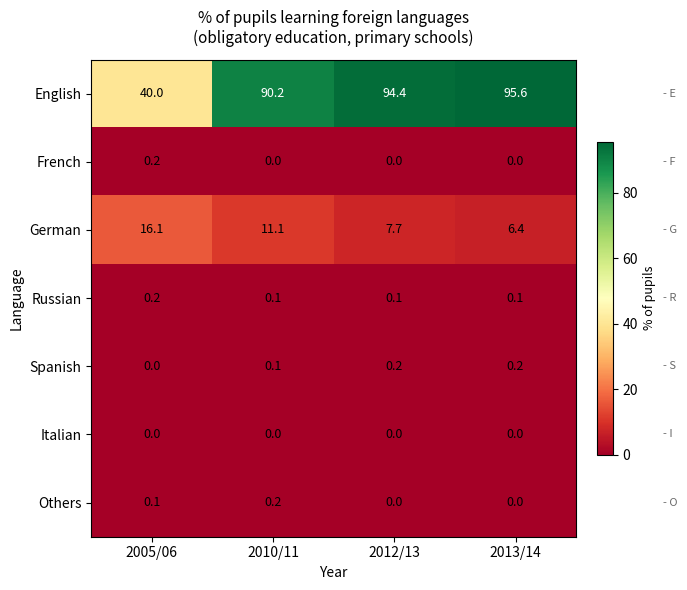

Reading left to right, transcribe all the data shown in this chart.

English: 2005/06=40.0	2010/11=90.2	2012/13=94.4	2013/14=95.6
French: 2005/06=0.2	2010/11=0.0	2012/13=0.0	2013/14=0.0
German: 2005/06=16.1	2010/11=11.1	2012/13=7.7	2013/14=6.4
Russian: 2005/06=0.2	2010/11=0.1	2012/13=0.1	2013/14=0.1
Spanish: 2005/06=0.0	2010/11=0.1	2012/13=0.2	2013/14=0.2
Italian: 2005/06=0.0	2010/11=0.0	2012/13=0.0	2013/14=0.0
Others: 2005/06=0.1	2010/11=0.2	2012/13=0.0	2013/14=0.0